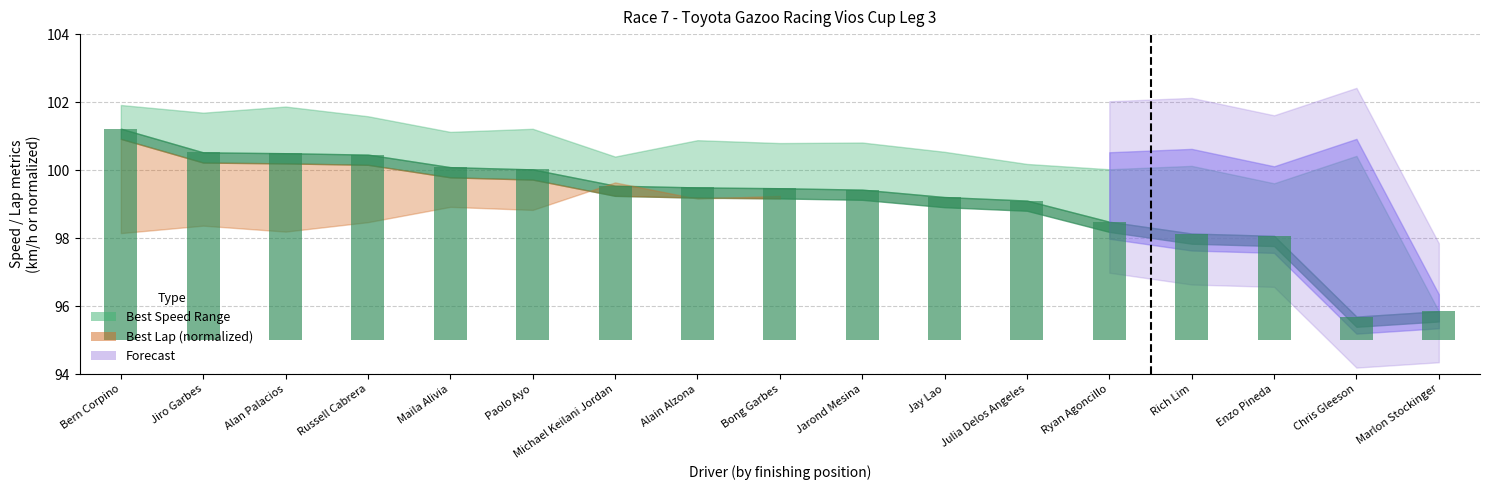

List the labels in order of value, smallest first.

Chris Gleeson, Marlon Stockinger, Enzo Pineda, Rich Lim, Ryan Agoncillo, Julia Delos Angeles, Jay Lao, Jarond Mesina, Bong Garbes, Alain Alzona, Michael Keilani Jordan, Paolo Ayo, Maila Alivia, Russell Cabrera, Alan Palacios, Jiro Garbes, Bern Corpino